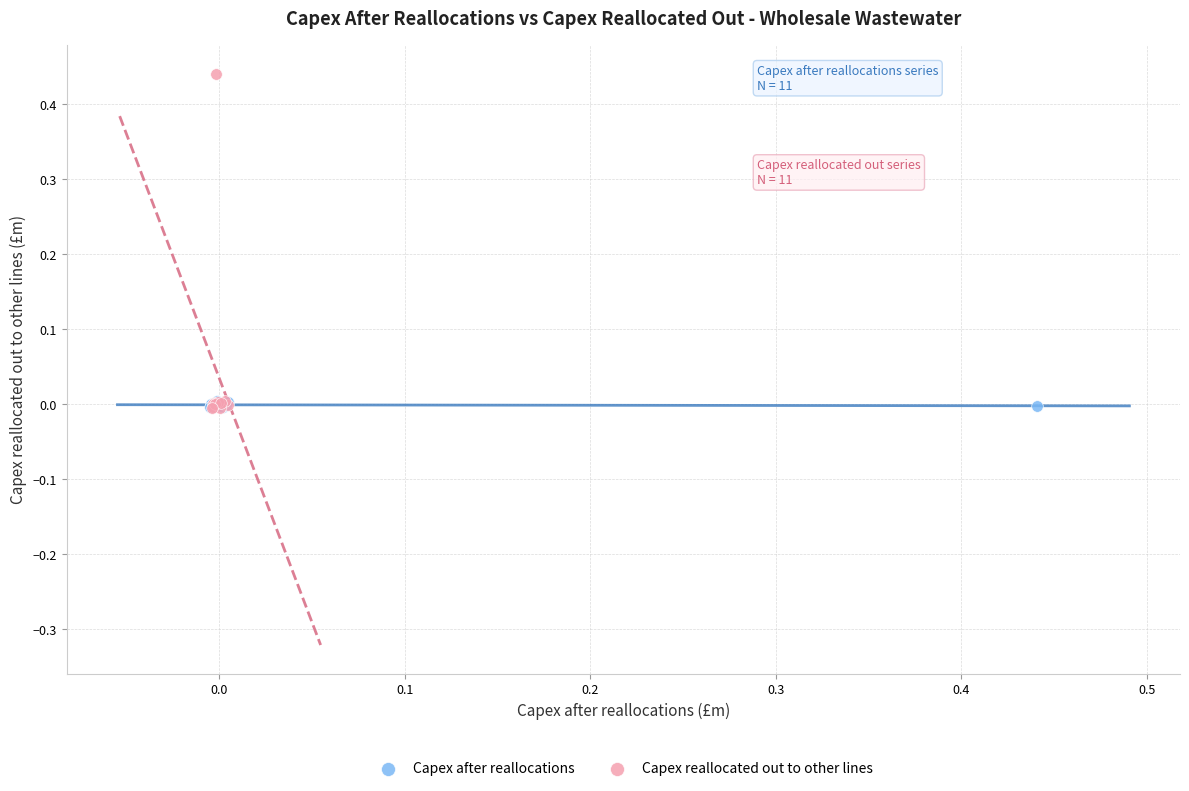

Which series contains the highest Y value?

Capex reallocated out to other lines